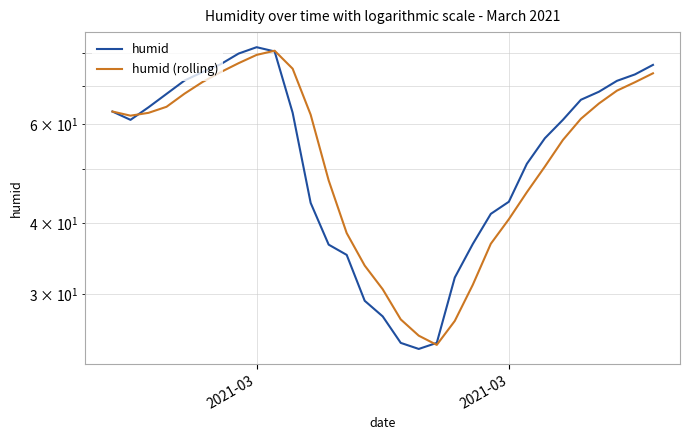

At which category is the sum across all series the highest?

2021-03